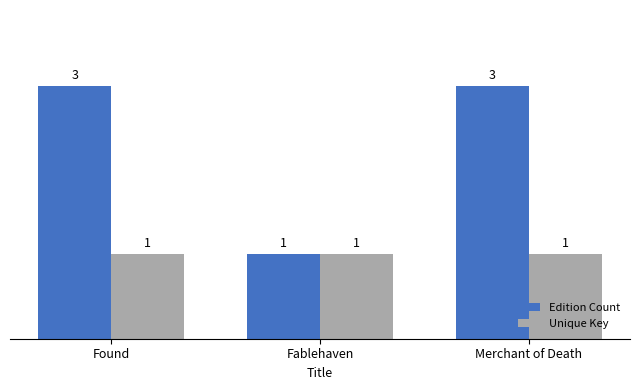

Reading left to right, extract all data points from this chart.

Edition Count: 3	1	3
Unique Key: 1	1	1